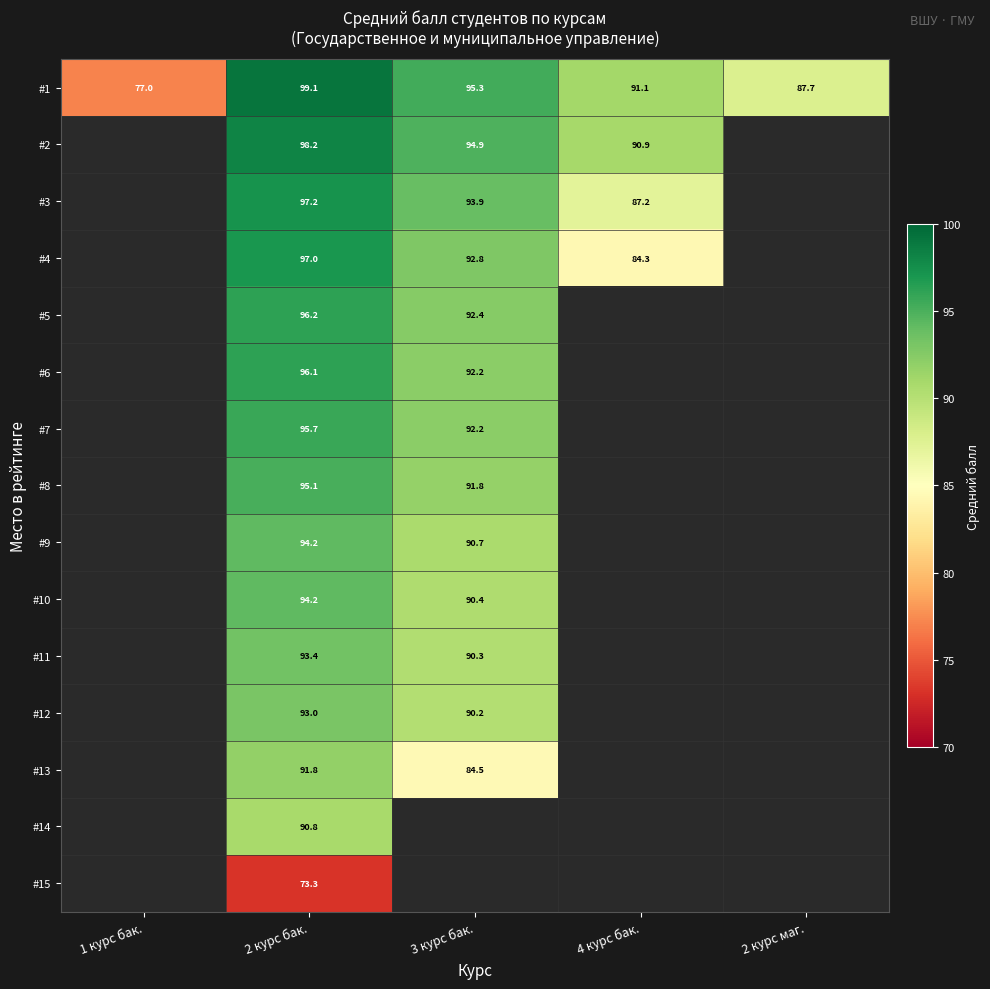

How many series are shown in this chart?

15